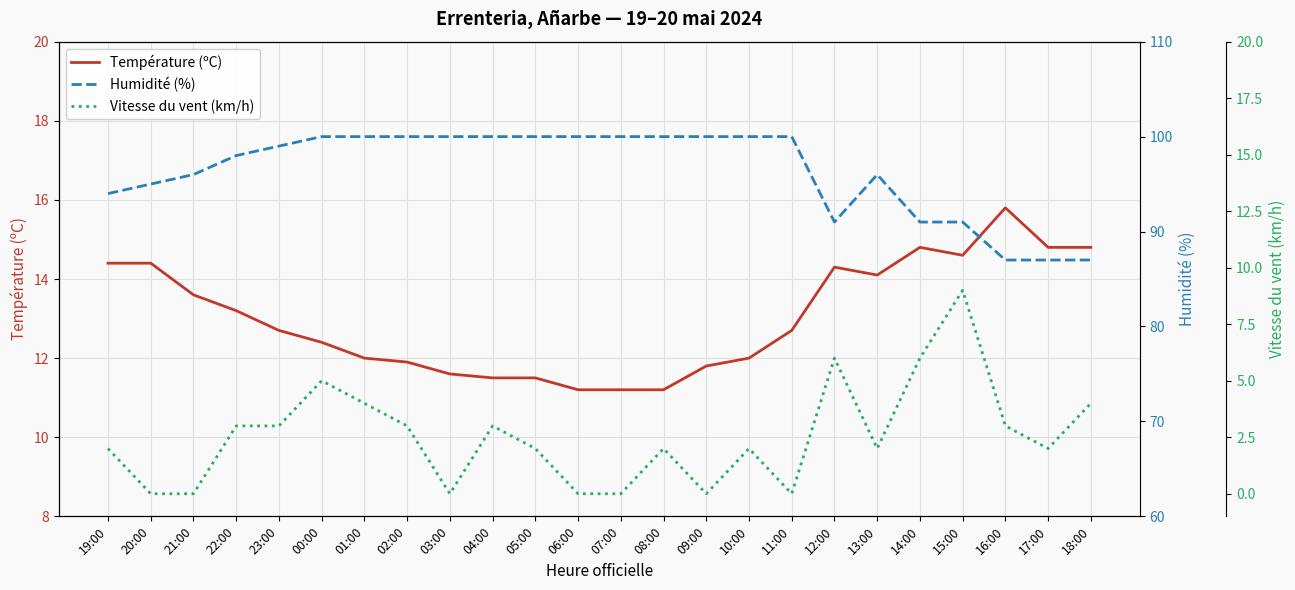

List the labels in order of Vitesse du vent (km/h) value, smallest first.

20:00, 21:00, 03:00, 06:00, 07:00, 09:00, 11:00, 19:00, 05:00, 08:00, 10:00, 13:00, 17:00, 22:00, 23:00, 02:00, 04:00, 16:00, 01:00, 18:00, 00:00, 12:00, 14:00, 15:00